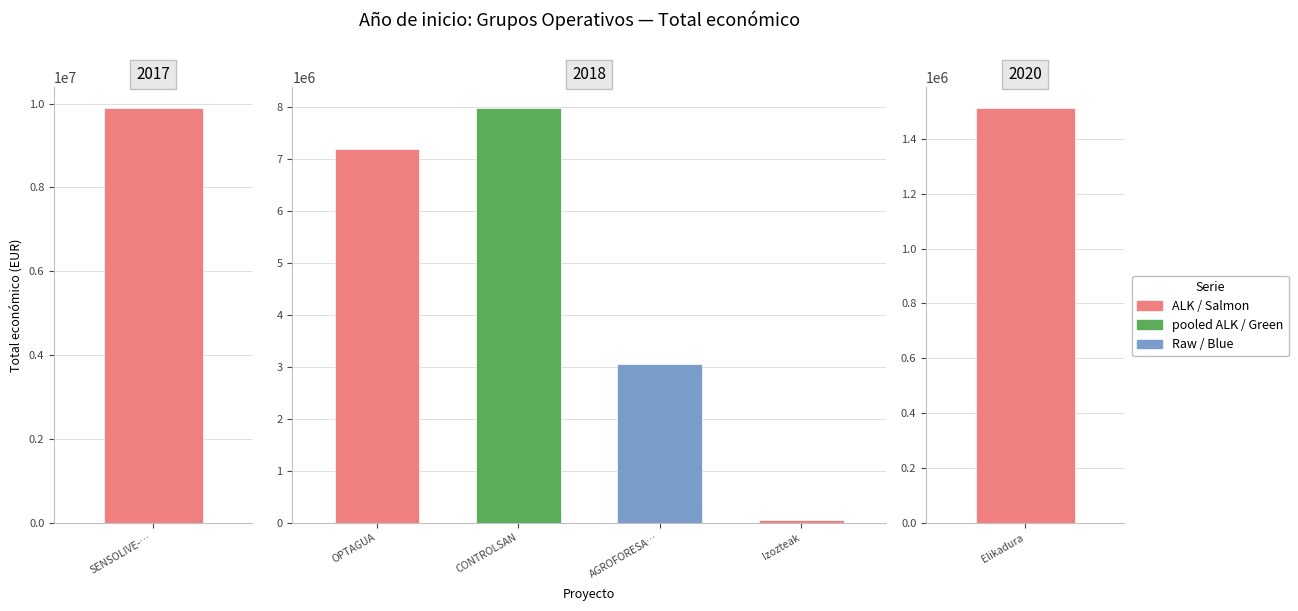

What is the difference between the values at 2017 and 2018?

1923068